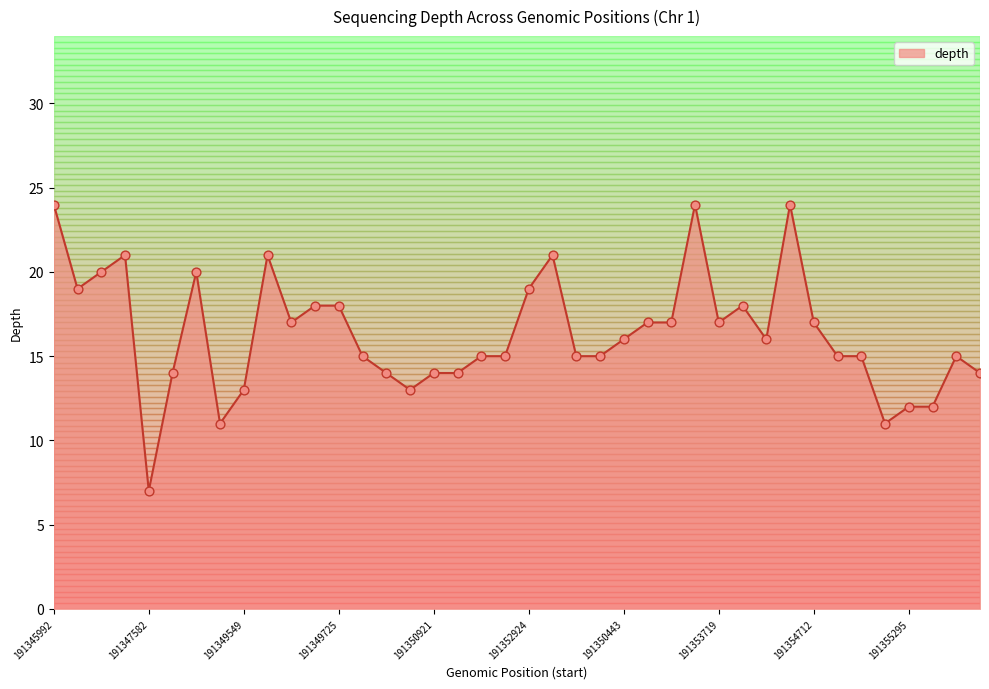

What is the smallest value displayed?

7